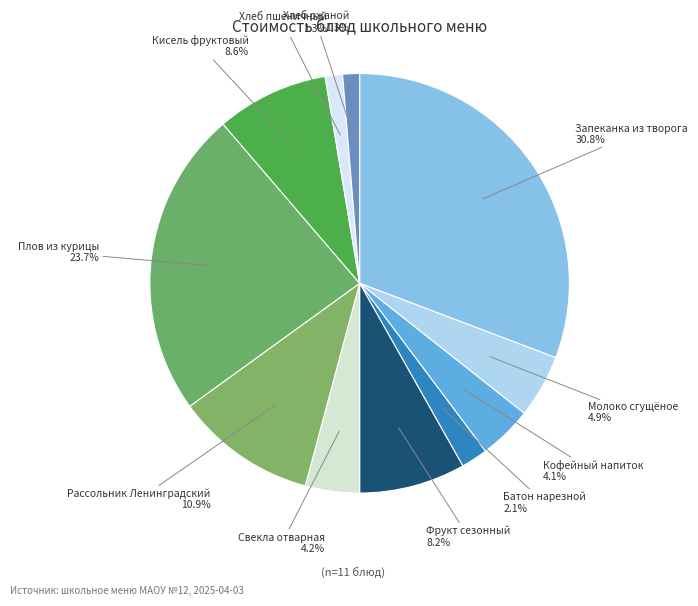

To the nearest percent, what percentage of the pie is Хлеб пшеничный?

1%